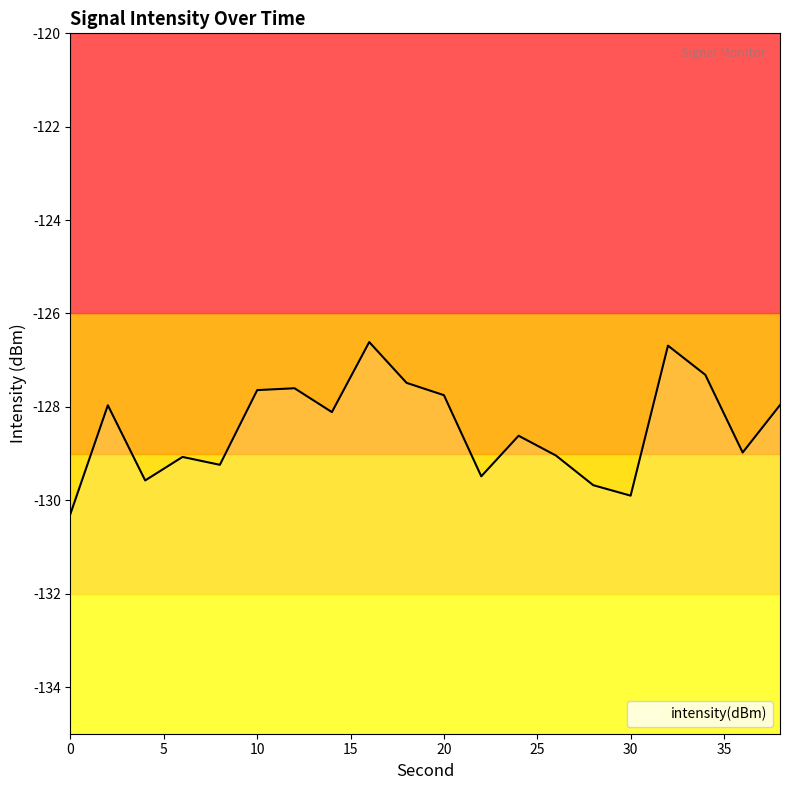

Between 10 and 12, which is larger?

12